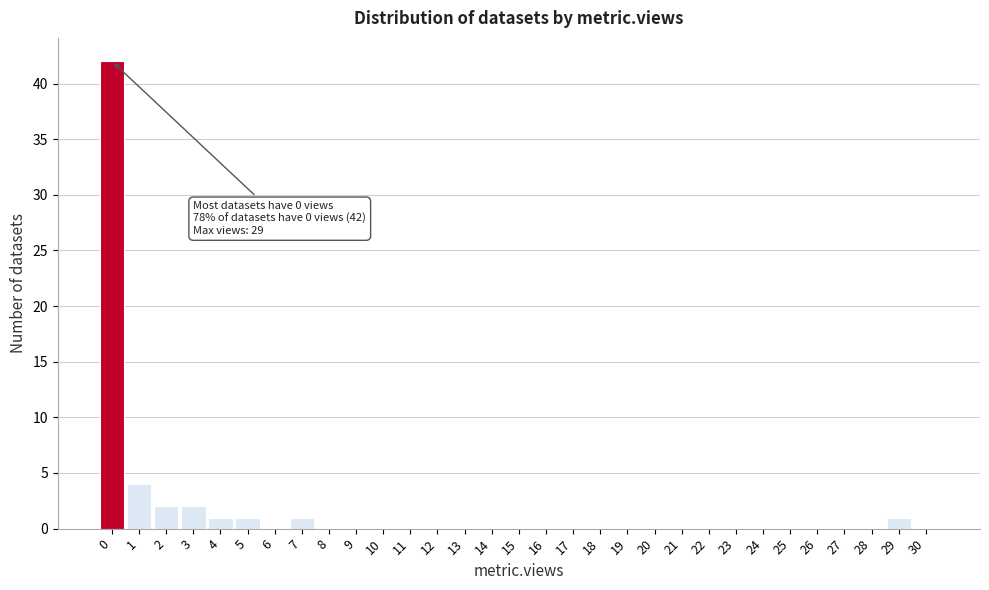

What is the sum of all values?

54